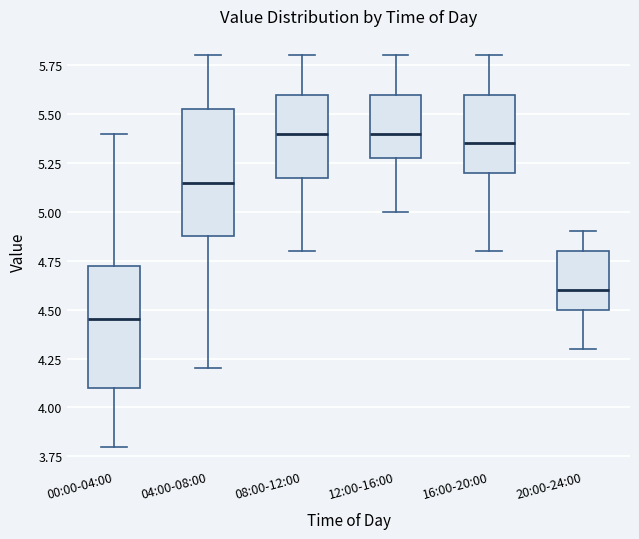

Where is the upper edge of the box for 16:00-20:00 on the y-axis? The values are not printed on the chart, so give them approximately, as read against the axis.

5.60